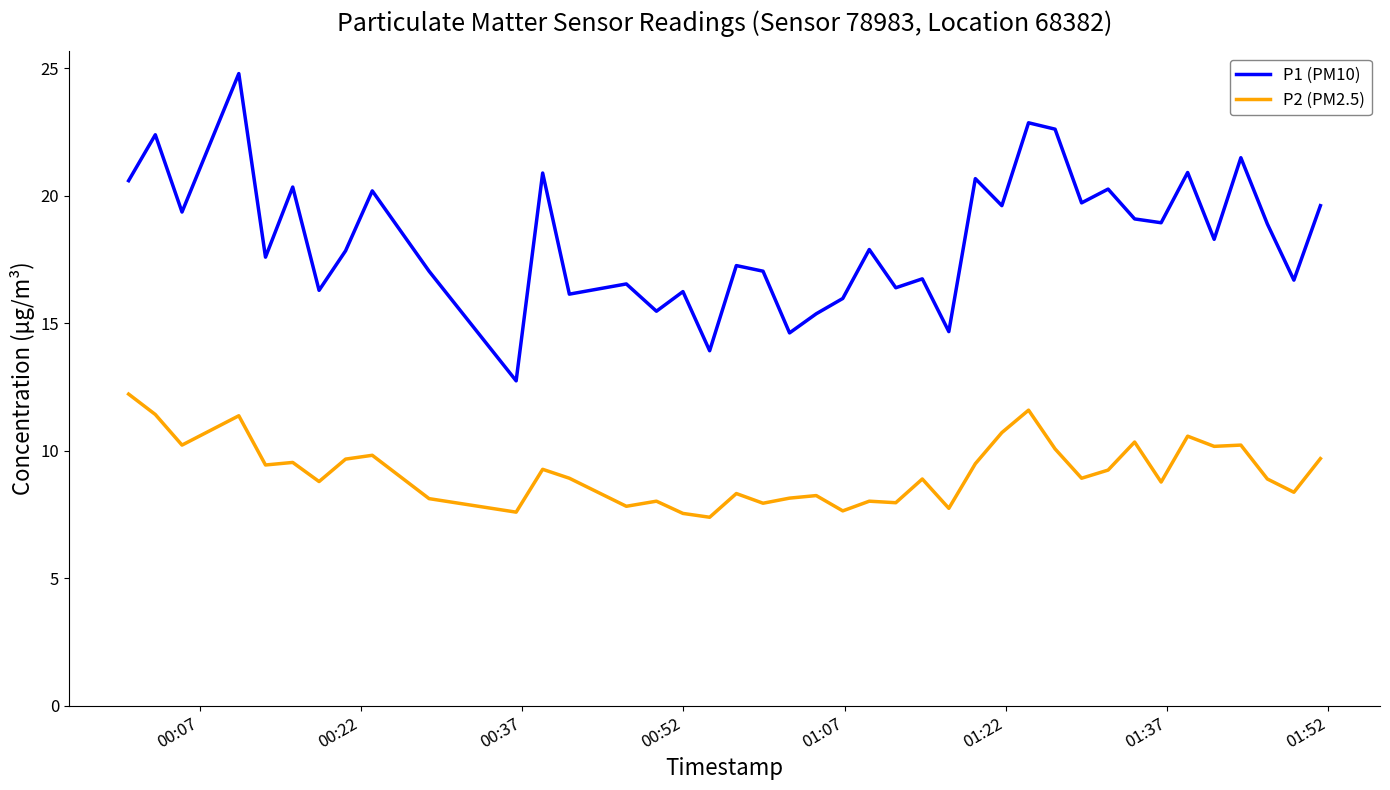

How many interior local peaks does the P1 (PM10) series have?

15